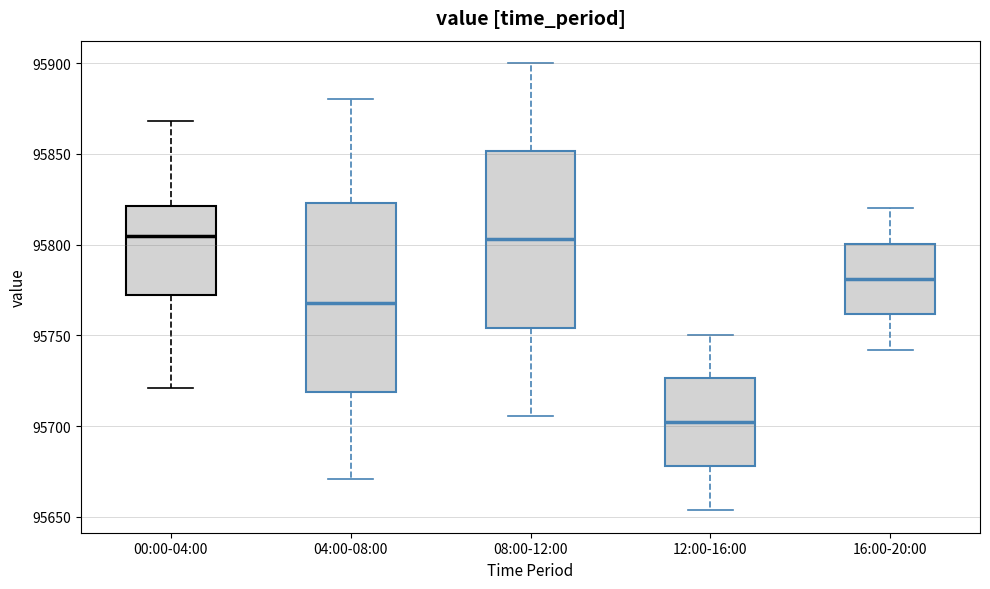

Reading left to right, transcribe this box plot: for each box, give where its median line is, the range the box spans, and where its two whiskers end, as read against the y-axis. The values are not printed on the chart, so give them approximately, as read against the axis.

00:00-04:00: median 95805, box 95770 to 95820, whiskers 95720 to 95870
04:00-08:00: median 95770, box 95720 to 95825, whiskers 95670 to 95880
08:00-12:00: median 95805, box 95755 to 95850, whiskers 95705 to 95900
12:00-16:00: median 95700, box 95680 to 95725, whiskers 95655 to 95750
16:00-20:00: median 95780, box 95760 to 95800, whiskers 95740 to 95820